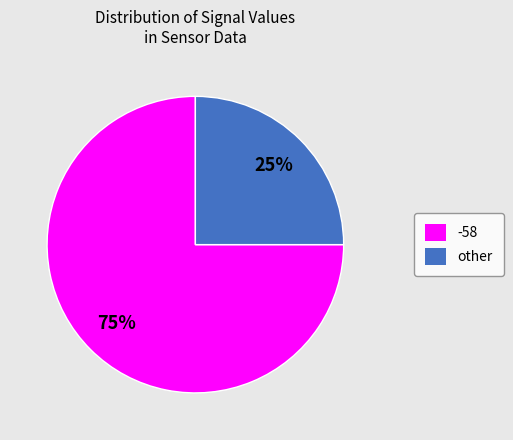

To the nearest percent, what is the combined percentage of -58 and other?

100%